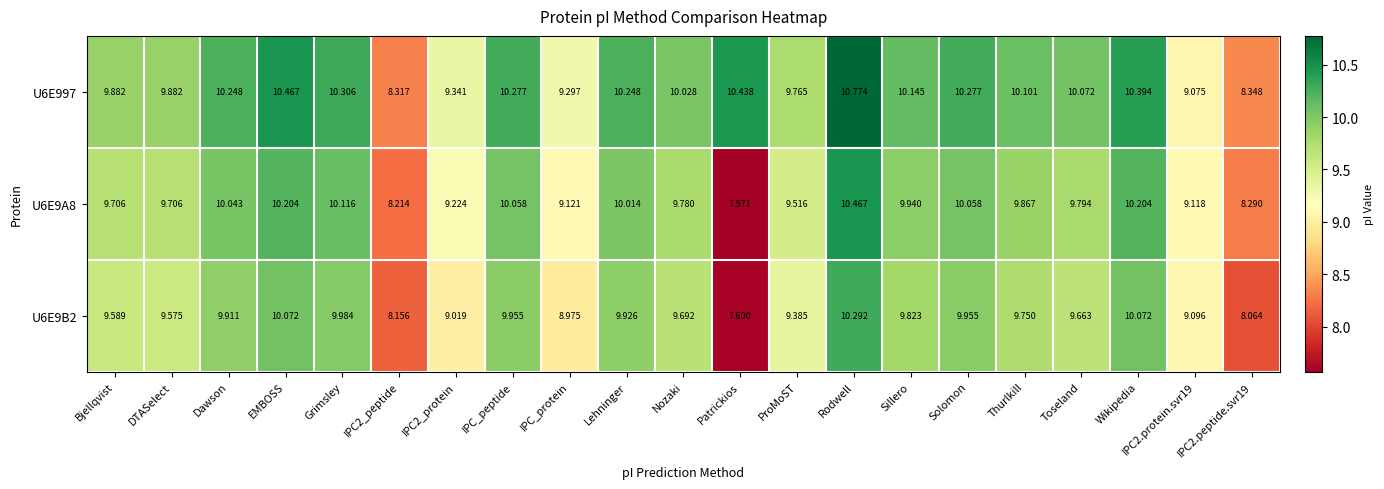

What is the difference between the highest and lowest values at Bjellqvist?

0.3